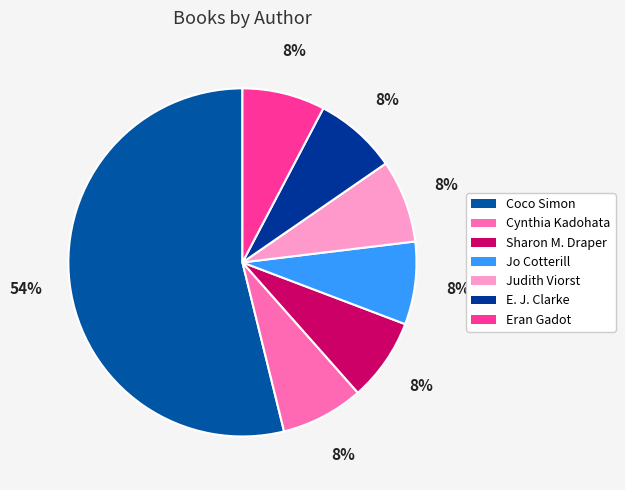

How much of the chart is everything except Judith Viorst?

92.3%